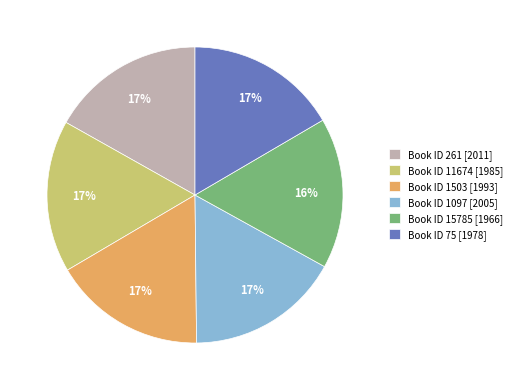

Count the number of slices in the pie.

6